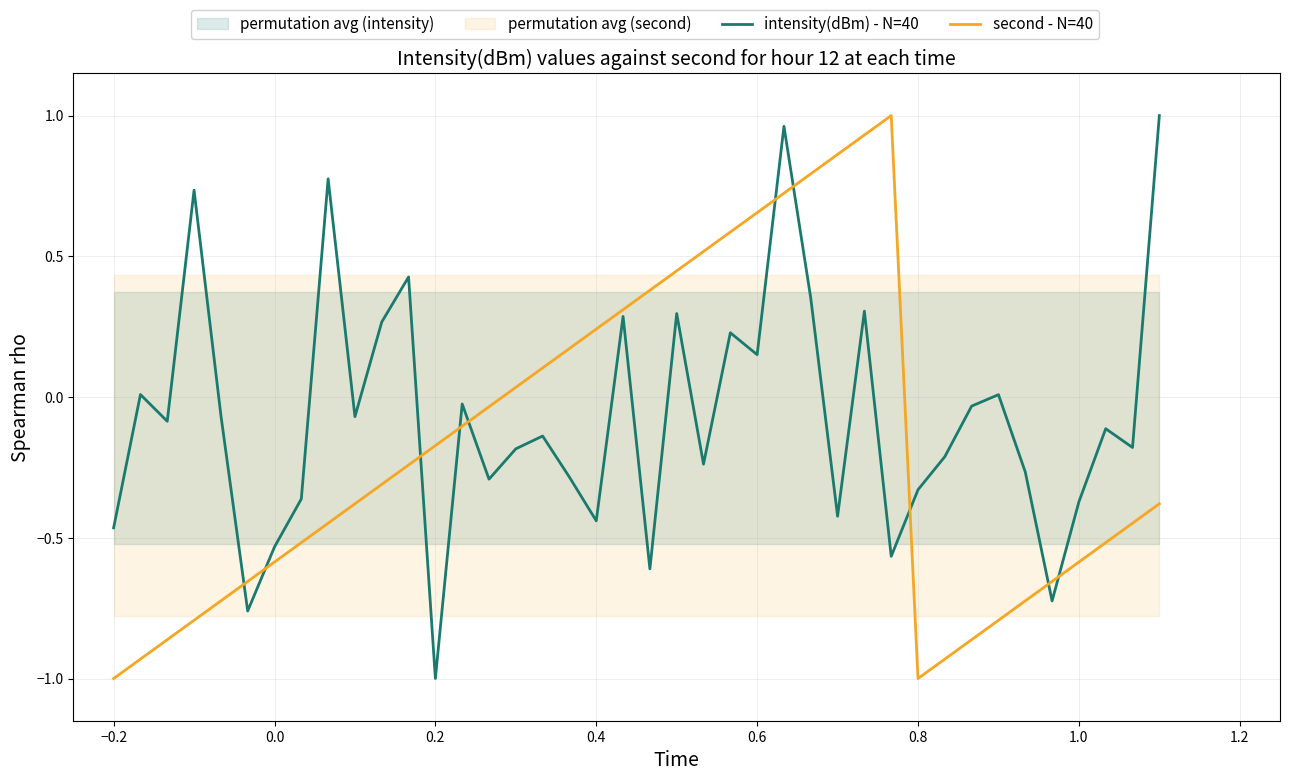

After their last crossing, which series has the higher values: intensity(dBm) - N=40 or second - N=40?

intensity(dBm) - N=40